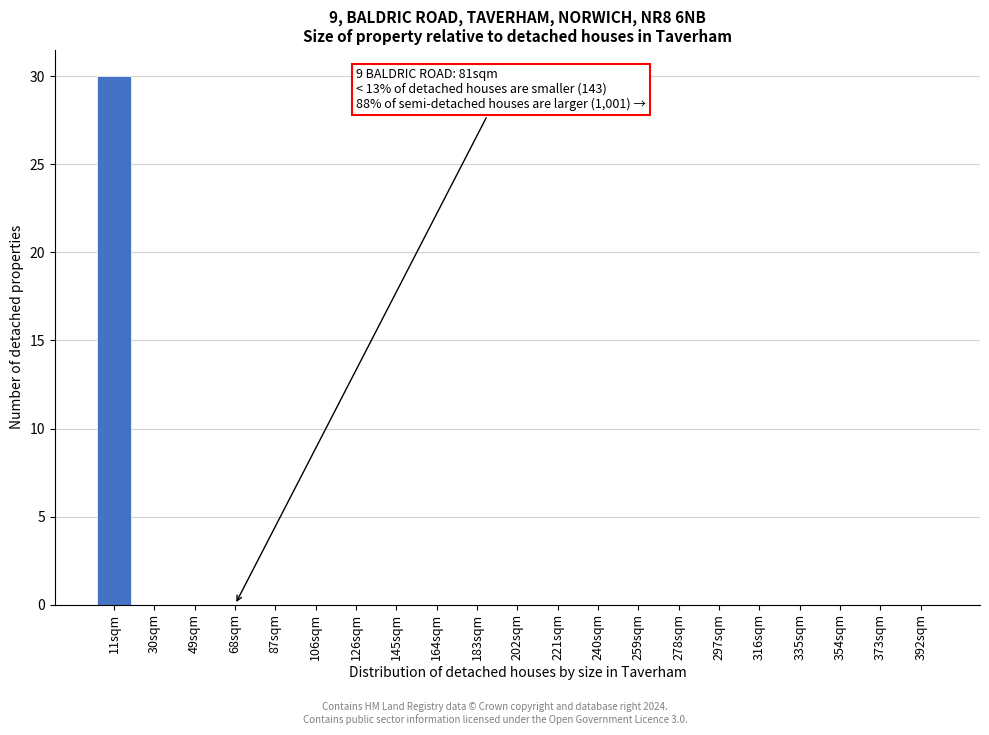

Reading right to left, extract all data points from this chart.

392sqm=0	373sqm=0	354sqm=0	335sqm=0	316sqm=0	297sqm=0	278sqm=0	259sqm=0	240sqm=0	221sqm=0	202sqm=0	183sqm=0	164sqm=0	145sqm=0	126sqm=0	106sqm=0	87sqm=0	68sqm=0	49sqm=0	30sqm=0	11sqm=30